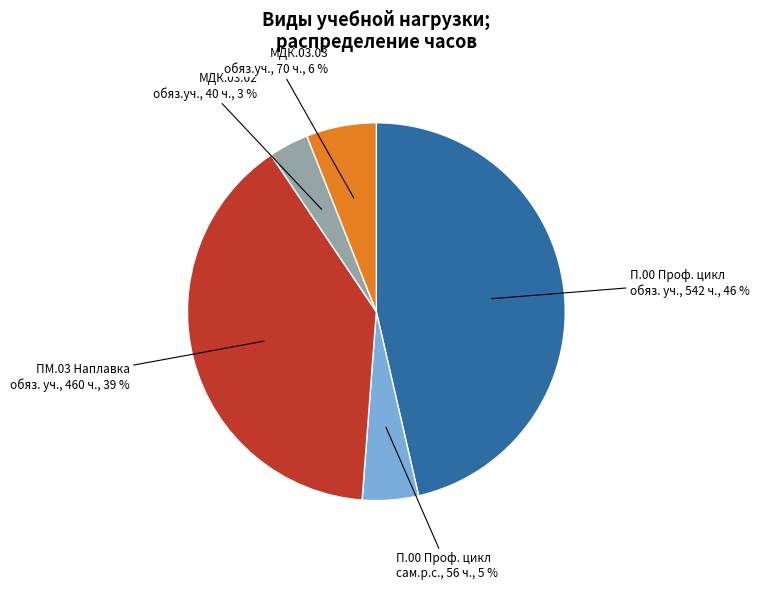

To the nearest percent, what is the average slice percentage?

20%